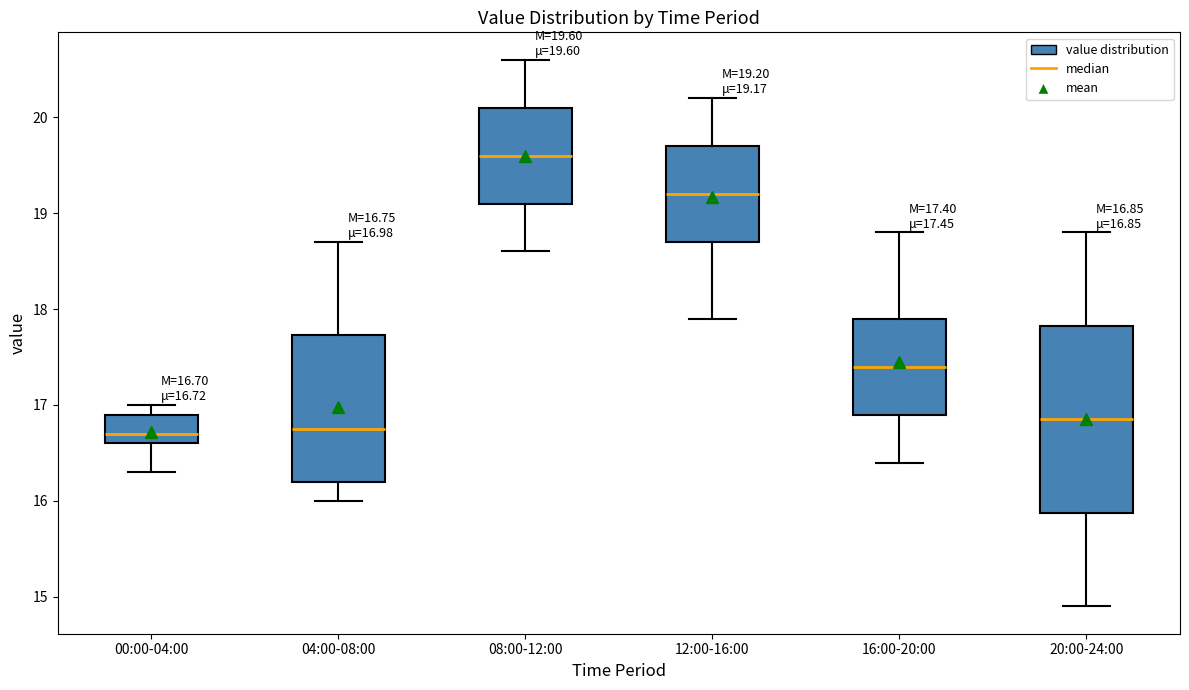

Which box is the tallest, from its lower edge to its upper edge?

20:00-24:00